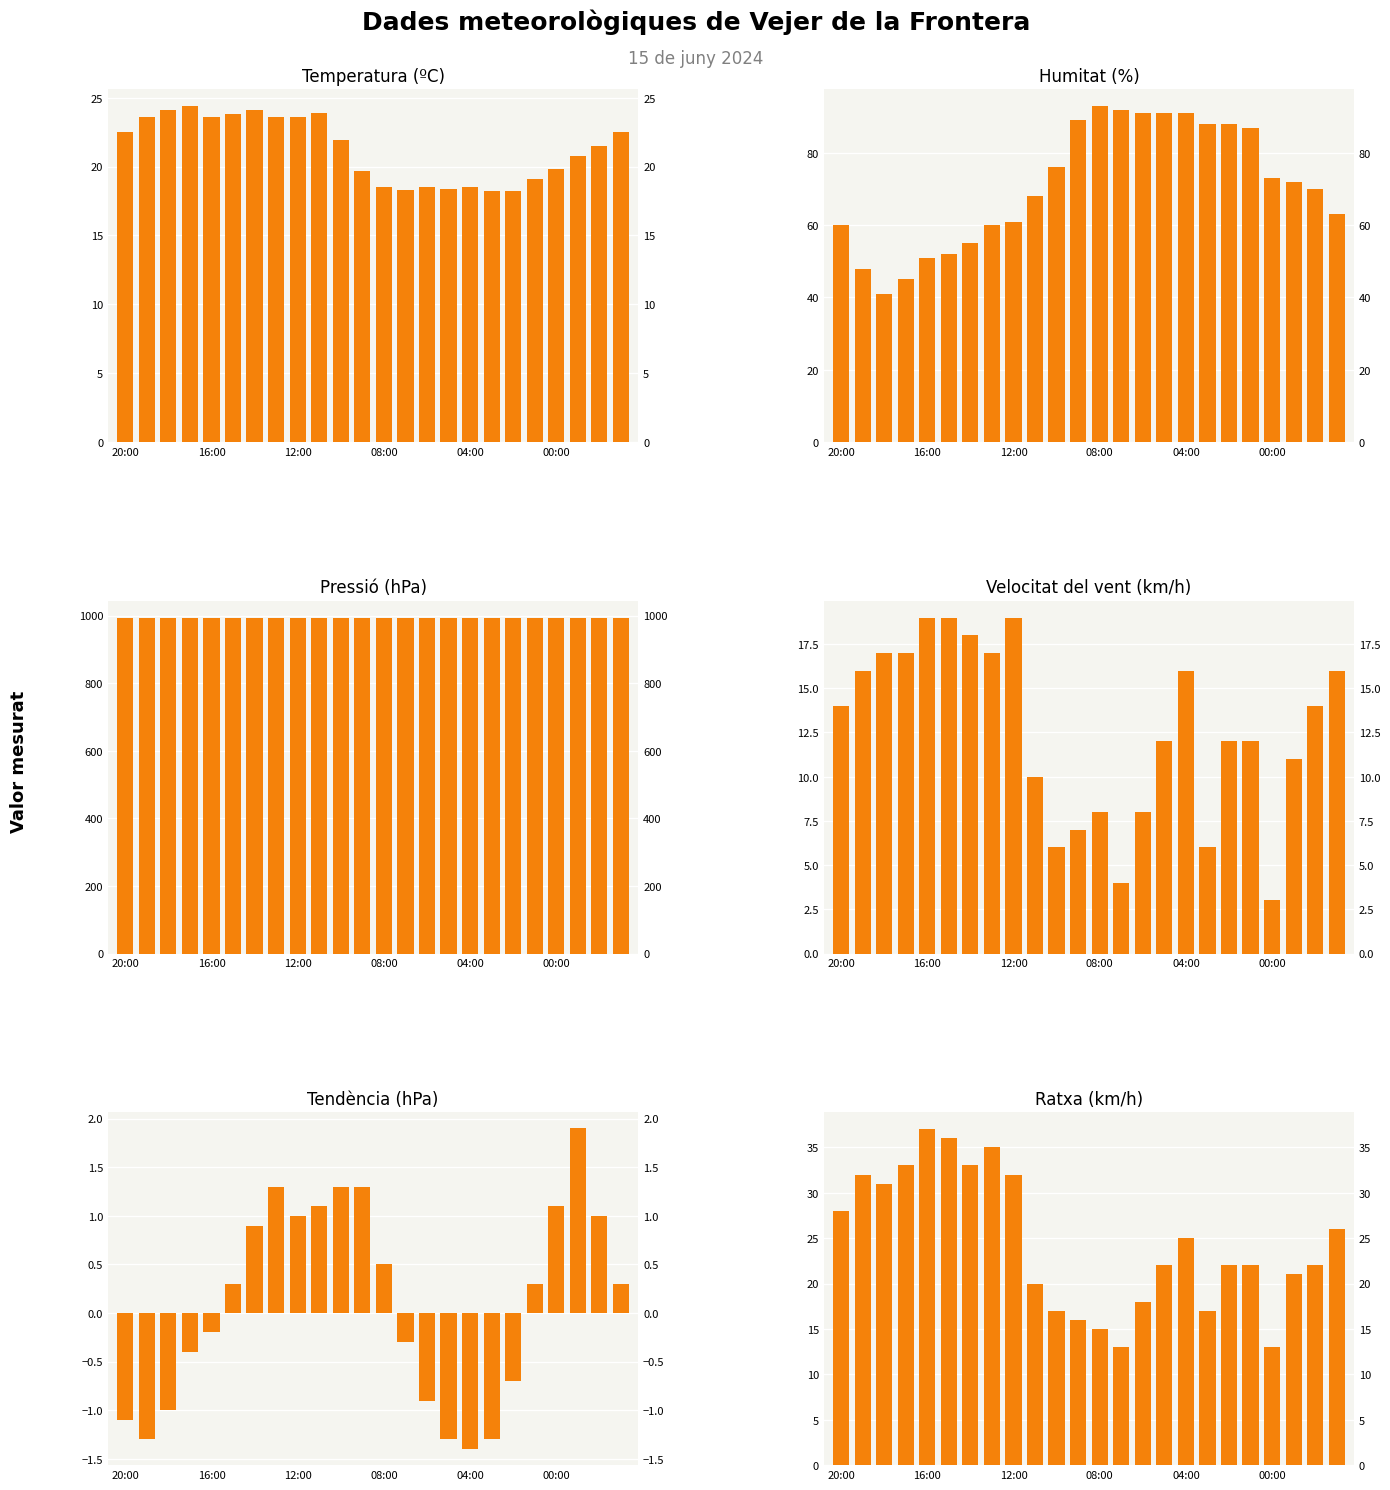

Reading left to right, transcribe all the data shown in this chart.

Temperatura (ºC): 22.5	23.6	24.1	24.4	23.6	23.8	24.1	23.6	23.6	23.9	21.9	19.7	18.5	18.3	18.5	18.4	18.5	18.2	18.2	19.1	19.8	20.8	21.5	22.5
Humitat (%): 60.0	48.0	41.0	45.0	51.0	52.0	55.0	60.0	61.0	68.0	76.0	89.0	93.0	92.0	91.0	91.0	91.0	88.0	88.0	87.0	73.0	72.0	70.0	63.0
Pressió (hPa): 992.8	992.8	993.2	993.9	994.1	994.2	994.3	994.3	993.9	993.4	993.0	992.9	992.3	991.7	991.6	991.8	992.0	992.5	993.1	993.4	993.8	993.8	993.1	992.7
Velocitat del vent (km/h): 14.0	16.0	17.0	17.0	19.0	19.0	18.0	17.0	19.0	10.0	6.0	7.0	8.0	4.0	8.0	12.0	16.0	6.0	12.0	12.0	3.0	11.0	14.0	16.0
Tendència (hPa): -1.1	-1.3	-1.0	-0.4	-0.2	0.3	0.9	1.3	1.0	1.1	1.3	1.3	0.5	-0.3	-0.9	-1.3	-1.4	-1.3	-0.7	0.3	1.1	1.9	1.0	0.3
Ratxa (km/h): 28.0	32.0	31.0	33.0	37.0	36.0	33.0	35.0	32.0	20.0	17.0	16.0	15.0	13.0	18.0	22.0	25.0	17.0	22.0	22.0	13.0	21.0	22.0	26.0